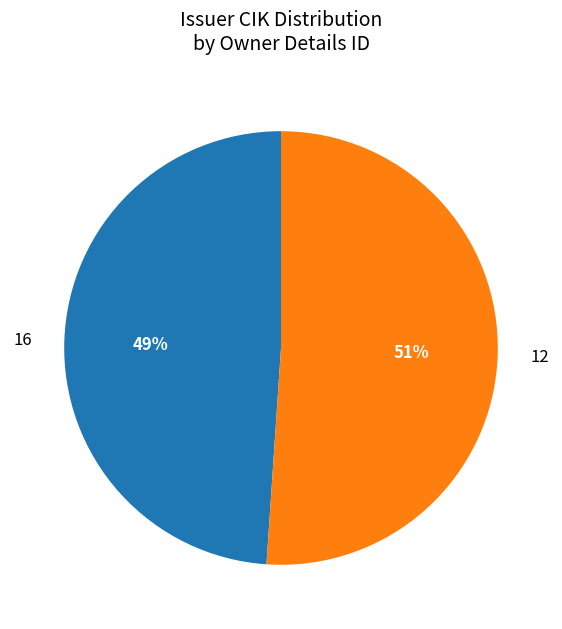

What percentage is the 12 slice, to the nearest percent?

51%